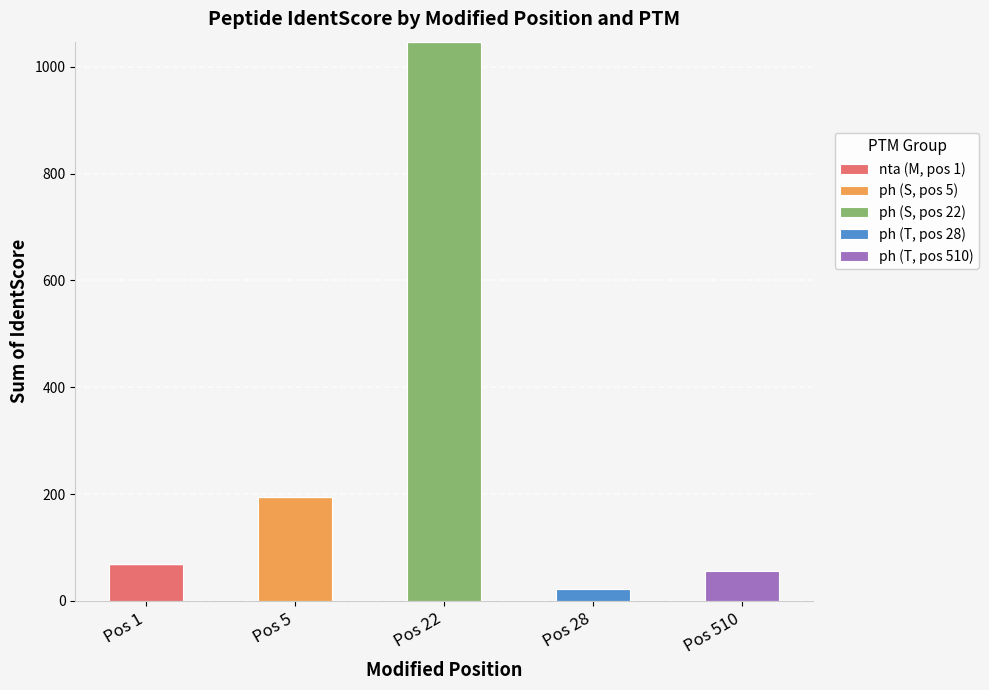

What is the highest value of the nta (M, pos 1) series?

68.8